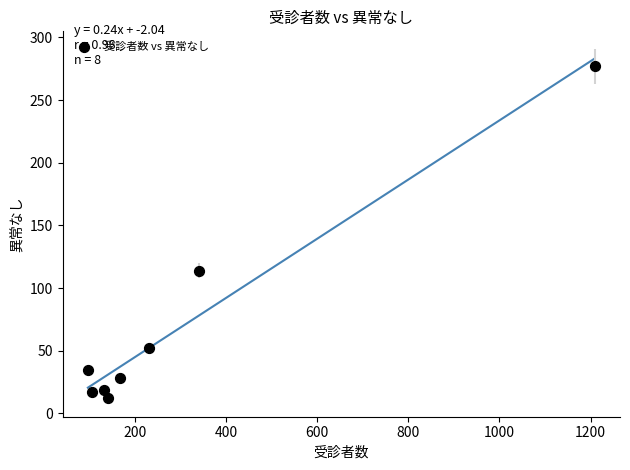

What is the range of X values (max minus min)?

1113